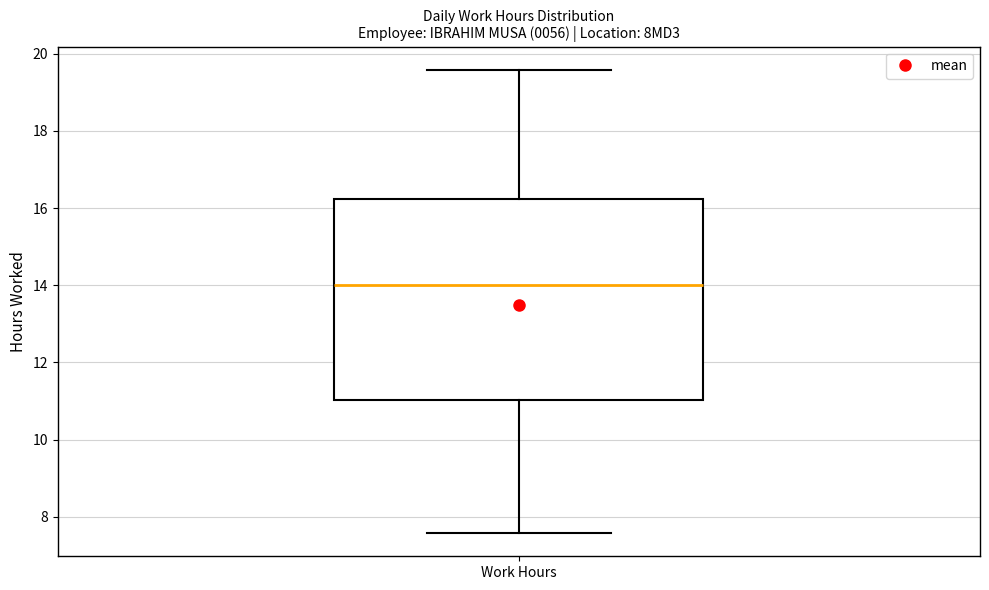

Read this box plot against the y-axis: the position of the median line, the range covered by the box, and the ends of both whiskers. The values are not printed on the chart, so give them approximately, as read against the axis.

median 14.0, box 11.0 to 16.2, whiskers 7.6 to 19.6